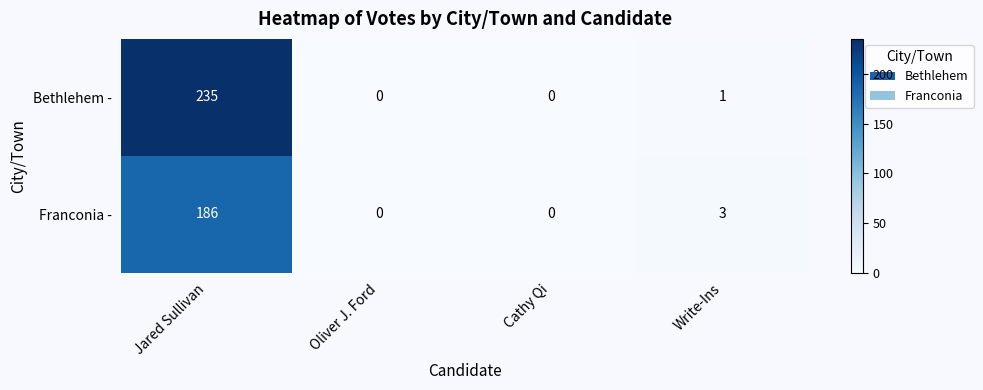

How many positive values does the Bethlehem - series have?

2